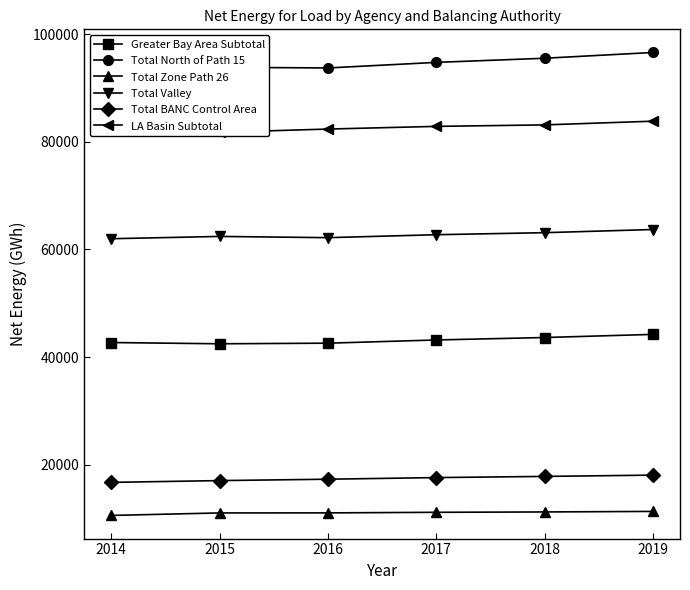

True or false: Total BANC Control Area and Total Valley cross at least once.

False